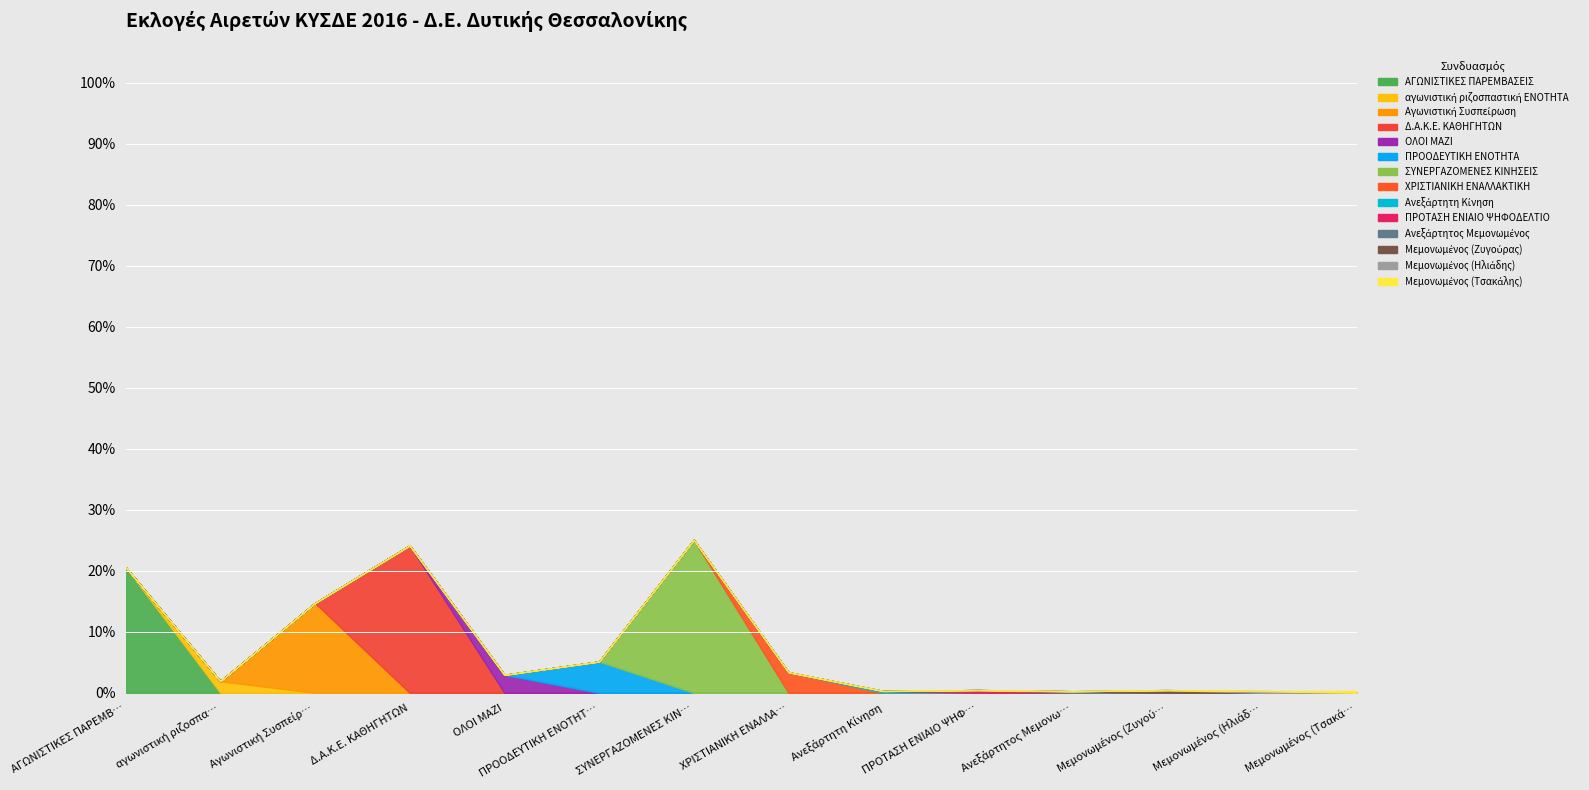

What is the label of the 6th point from the right?

Ανεξάρτητη Κίνηση